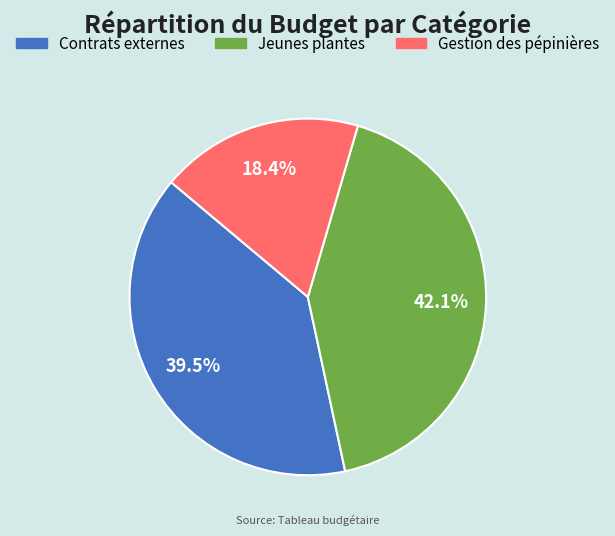

Count the number of slices in the pie.

3